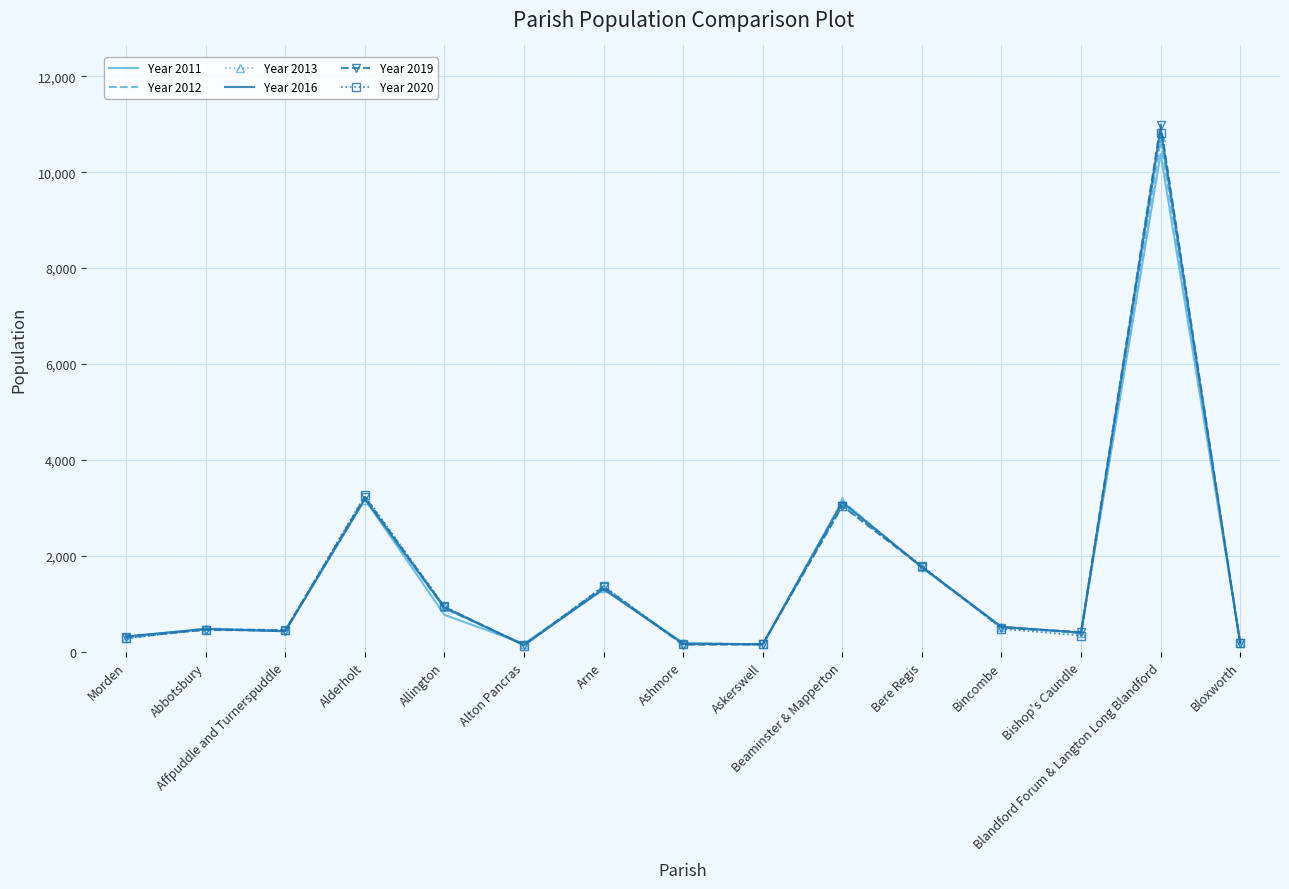

Which series has the widest spread of values?

Year 2019